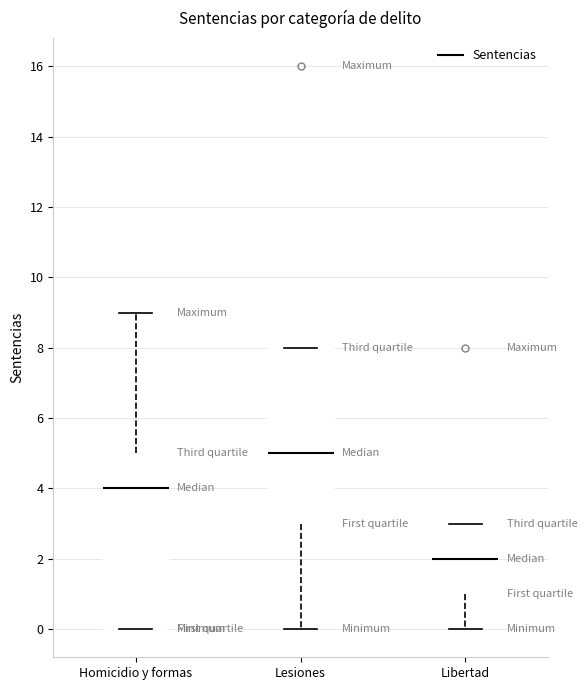

Which box has the highest median line?

Lesiones